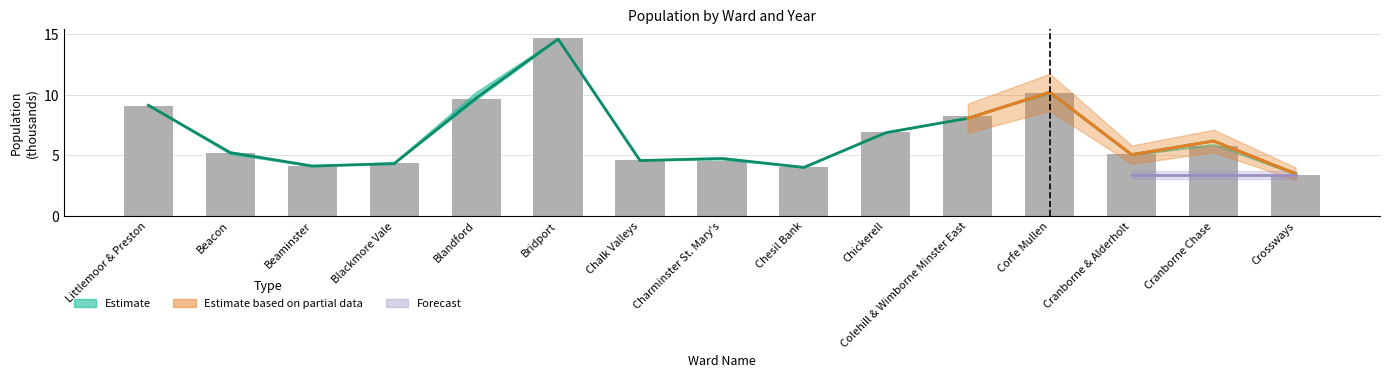

What is the sum of all Year 2007 (raw) values?

99.9